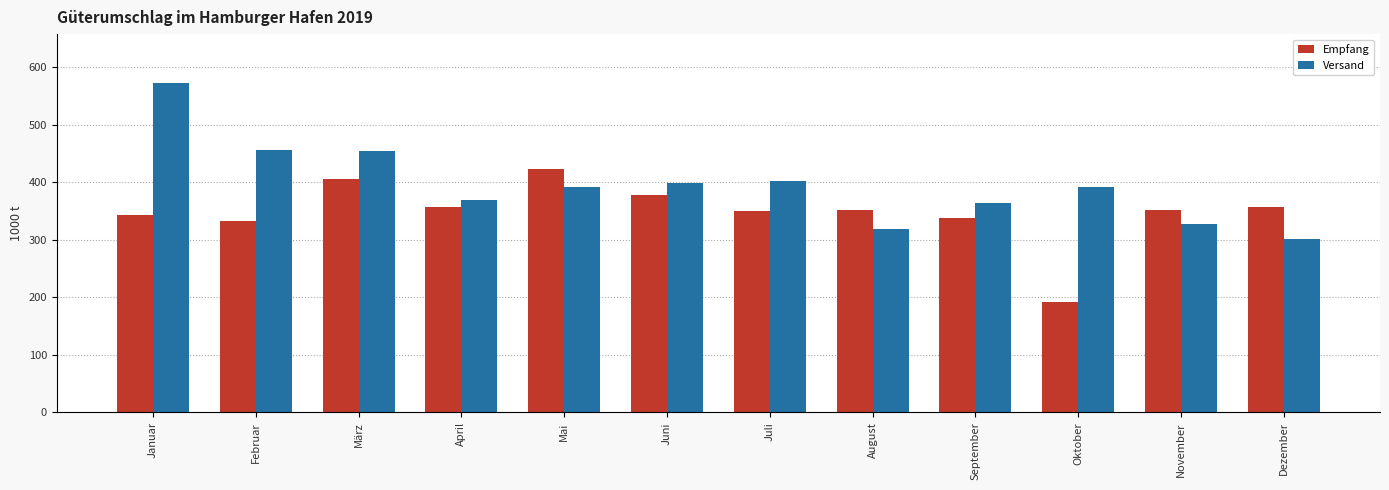

Which label corresponds to the smallest value in the chart?

Oktober